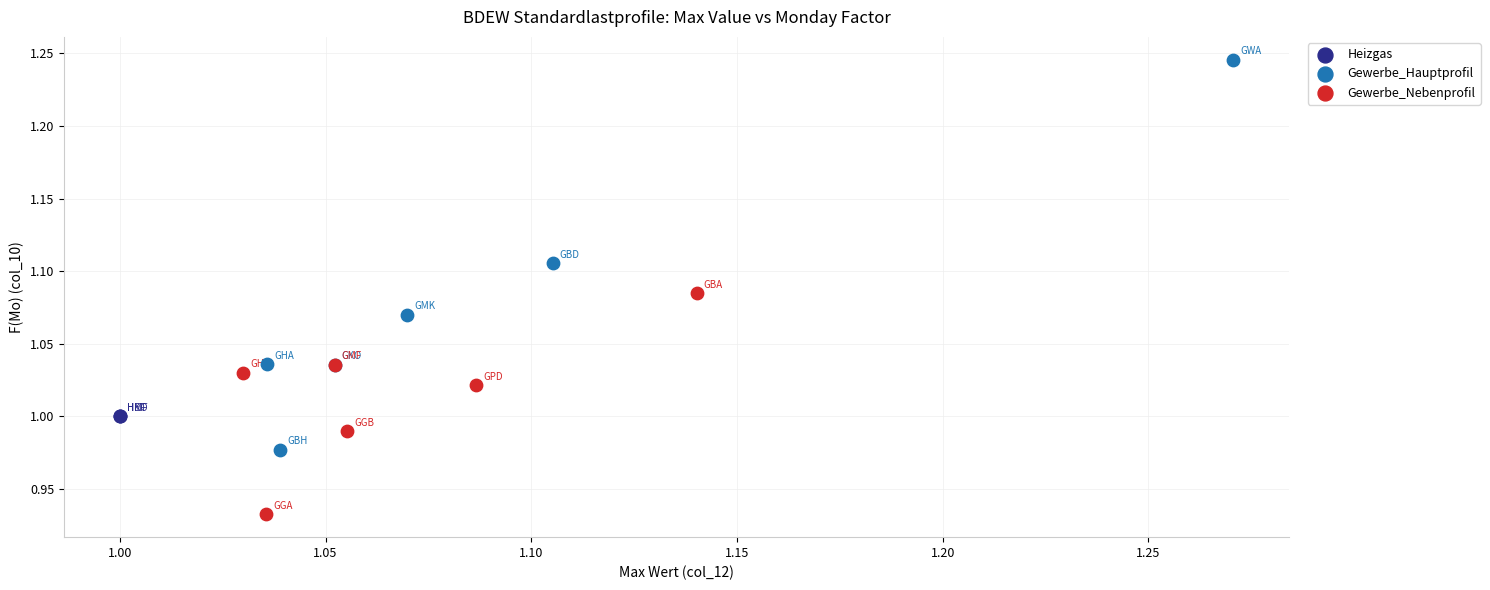

Which series reaches the minimum Y coordinate?

Gewerbe_Nebenprofil